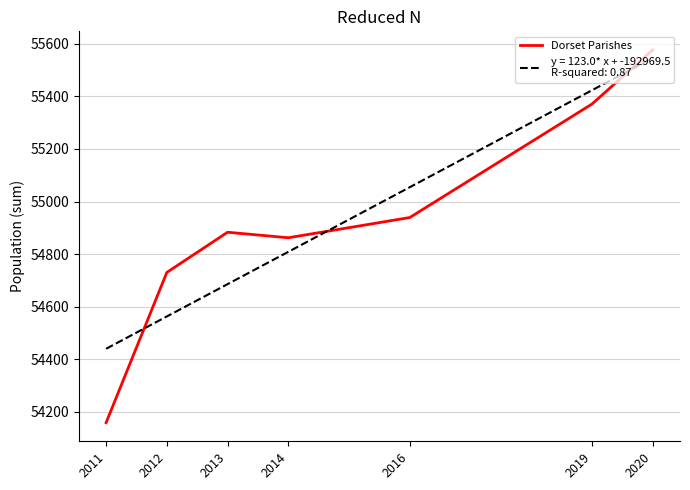

What is the spread (max minus min) of values at 2012?

167.7